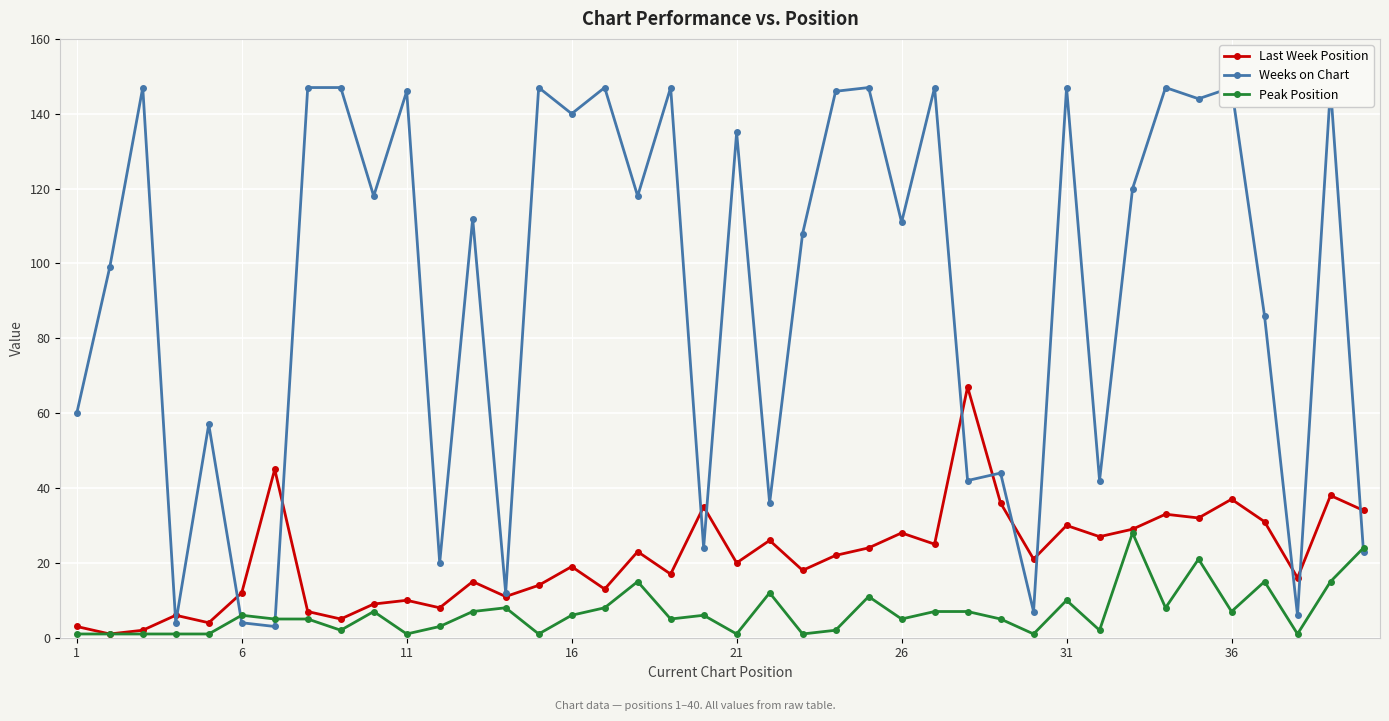

What is the highest value of the Last Week Position series?

67